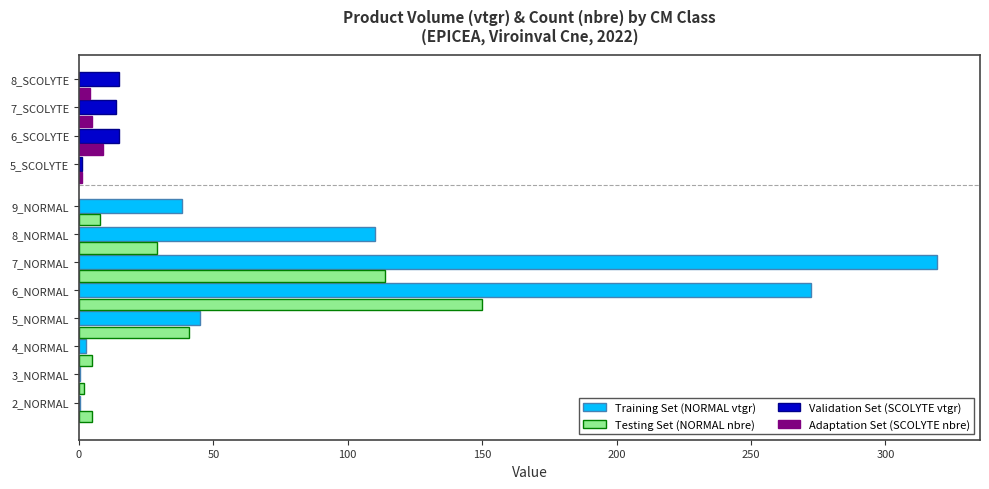

Reading right to left, transcribe all the data shown in this chart.

produit_vtgr: 15.0	13.6	15.0	1.2	38.4	110.2	319.3	272.5	45.1	2.7	0.5	0.6
produit_nbre: 4.0	5.0	9.0	1.0	8.0	29.0	114.0	150.0	41.0	5.0	2.0	5.0